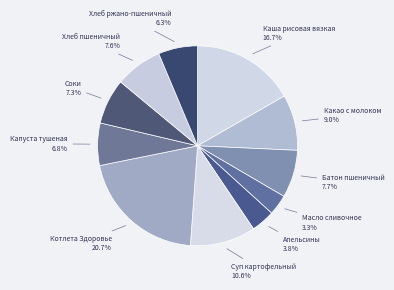

What percentage do Хлеб пшеничный and Какао с молоком together represent?

16.6%